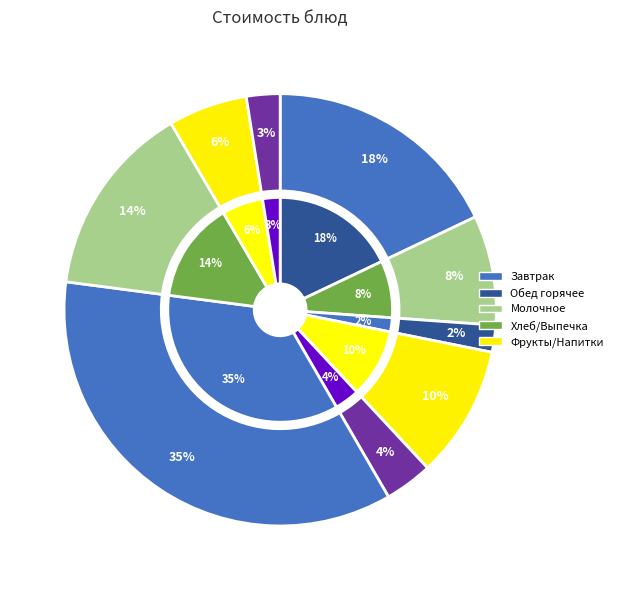

What percentage is the Молоко slice, to the nearest percent?

8%